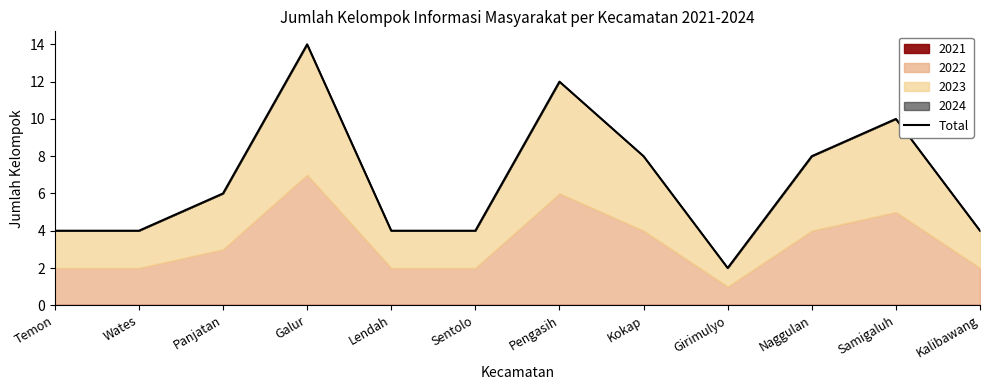

What is the value of the 9th point from the left?

2